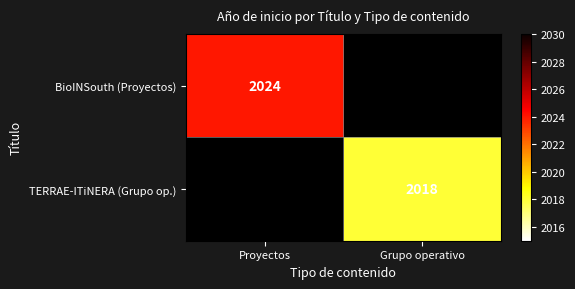

Is it true that TERRAE-ITiNERA (Grupo op.) equals 2018 at Grupo operativo?

True